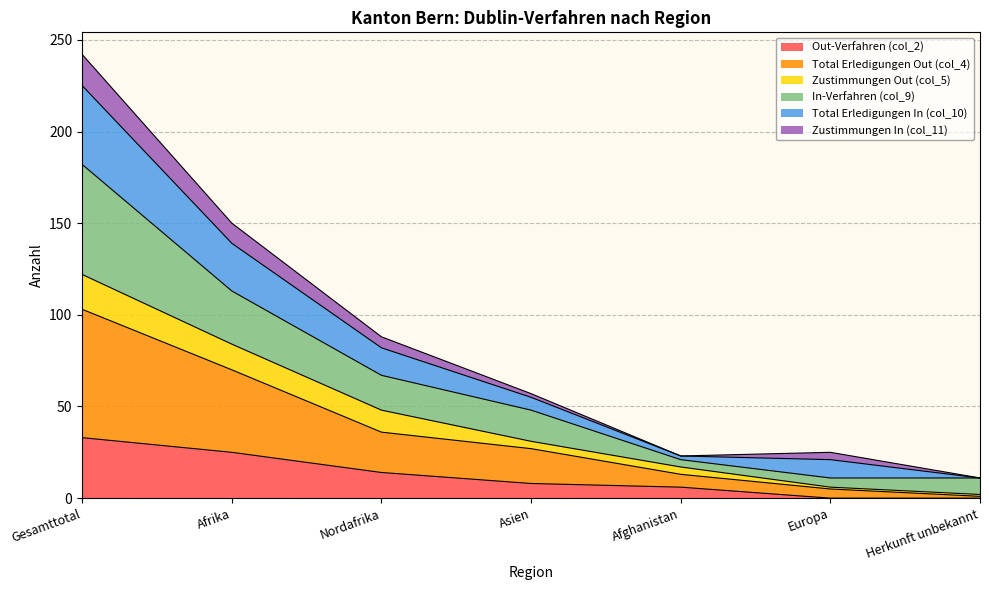

The value of Out-Verfahren (col_2) at Gesamttotal is 33. True or false?

True